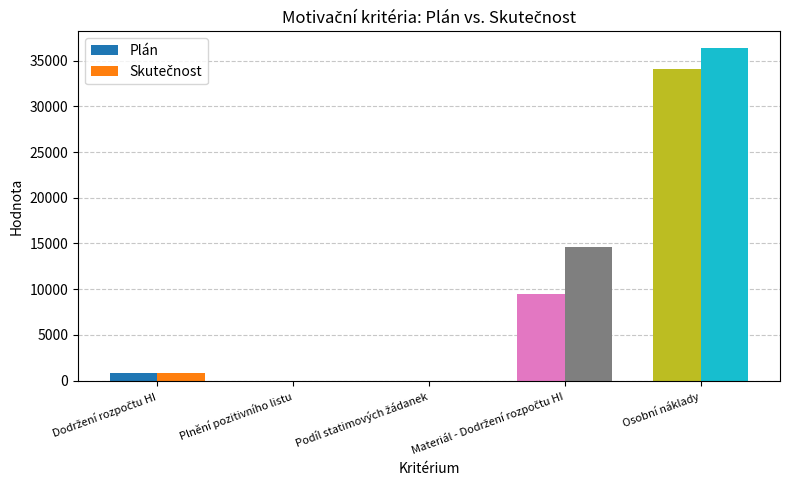

Is it true that Plán equals 34023.6 at Osobní náklady?

True